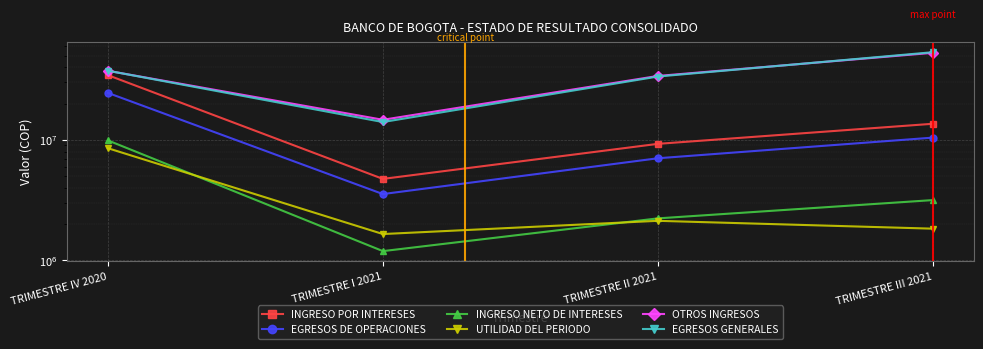

How many lines are shown in the chart?

6